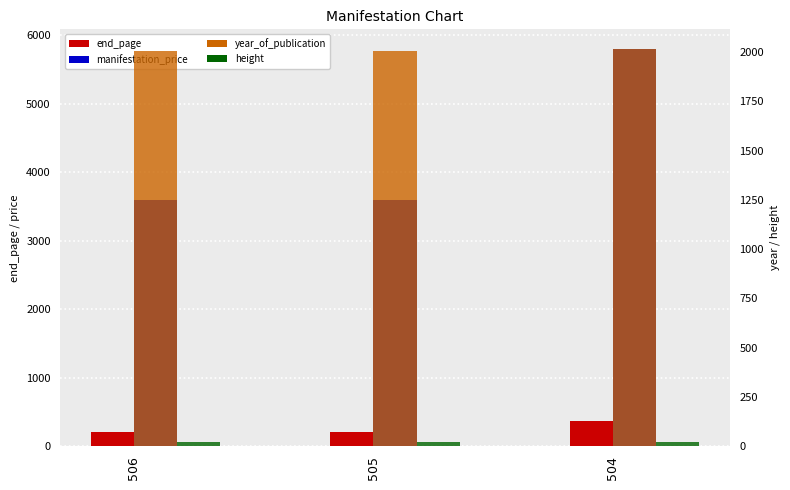

What value does the year_of_publication series have at 504?

2015